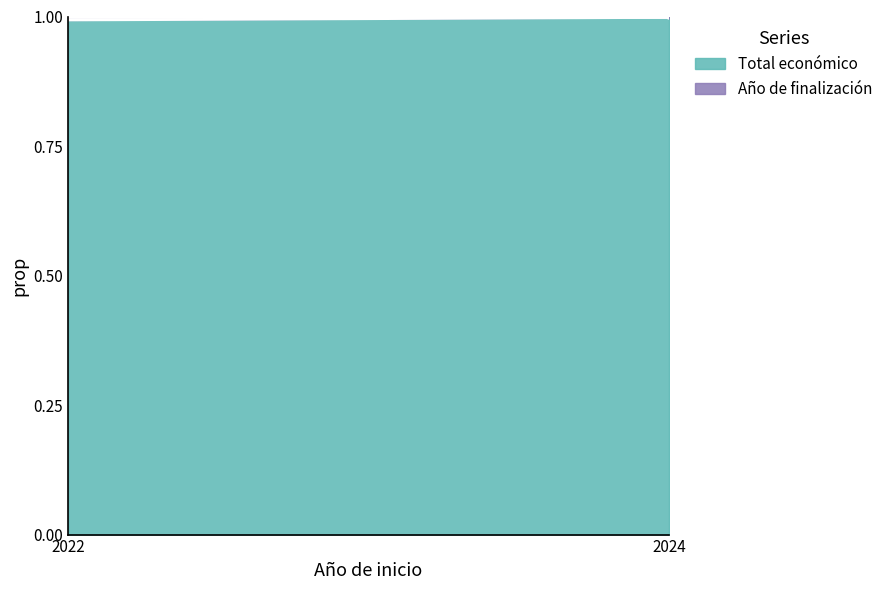

What is the average value?

1.0